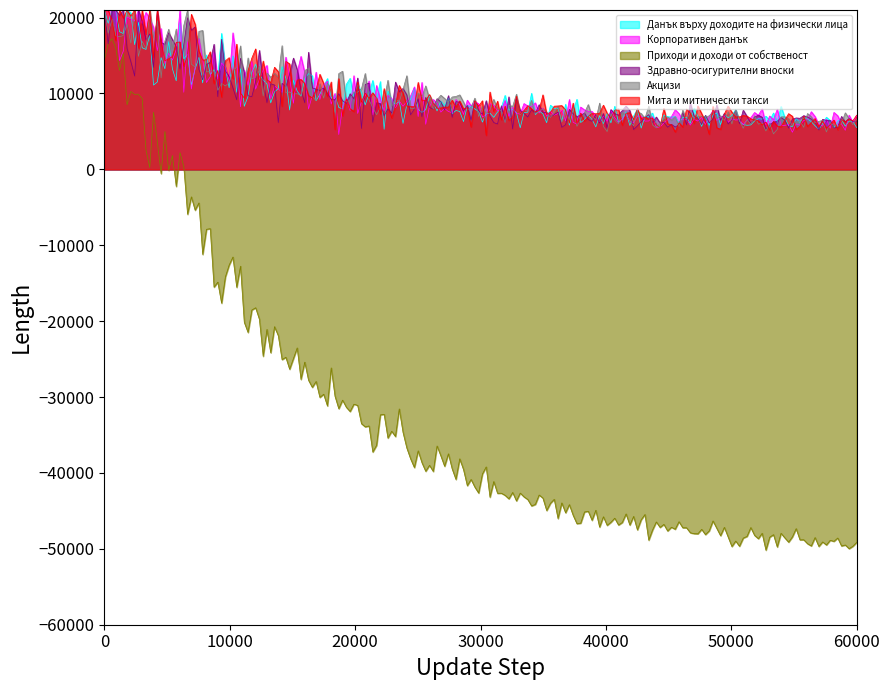

What is the lowest value of the Приходи и доходи от собственост series?

-50174.3